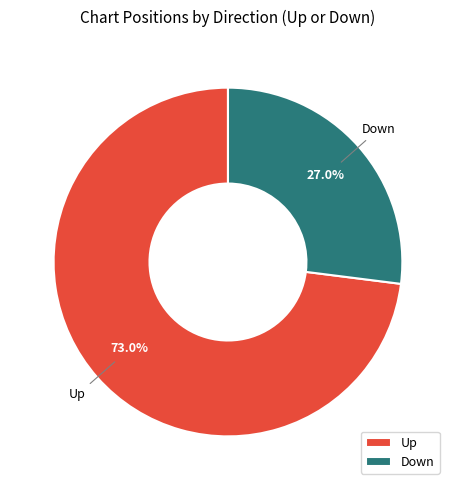

Which slice is the smallest?

Down